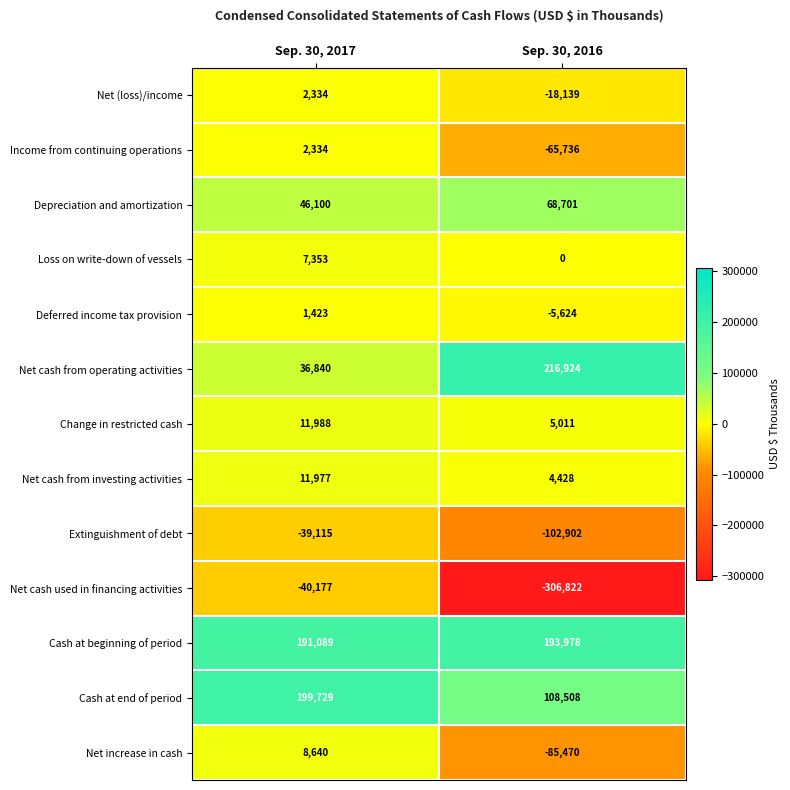

At which label does Net (loss)/income reach its peak?

Sep. 30, 2017